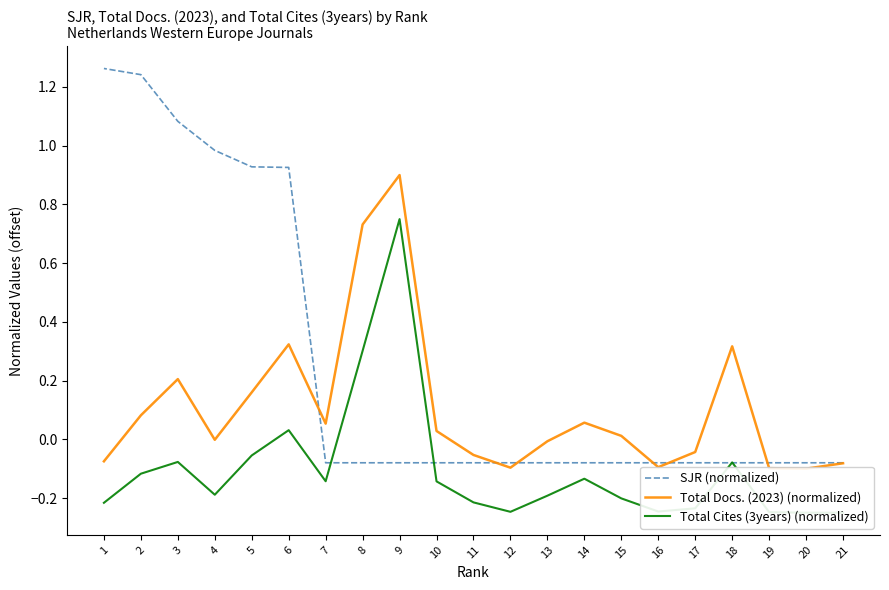

How many times do SJR (normalized) and Total Docs. (2023) (normalized) cross each other?

6